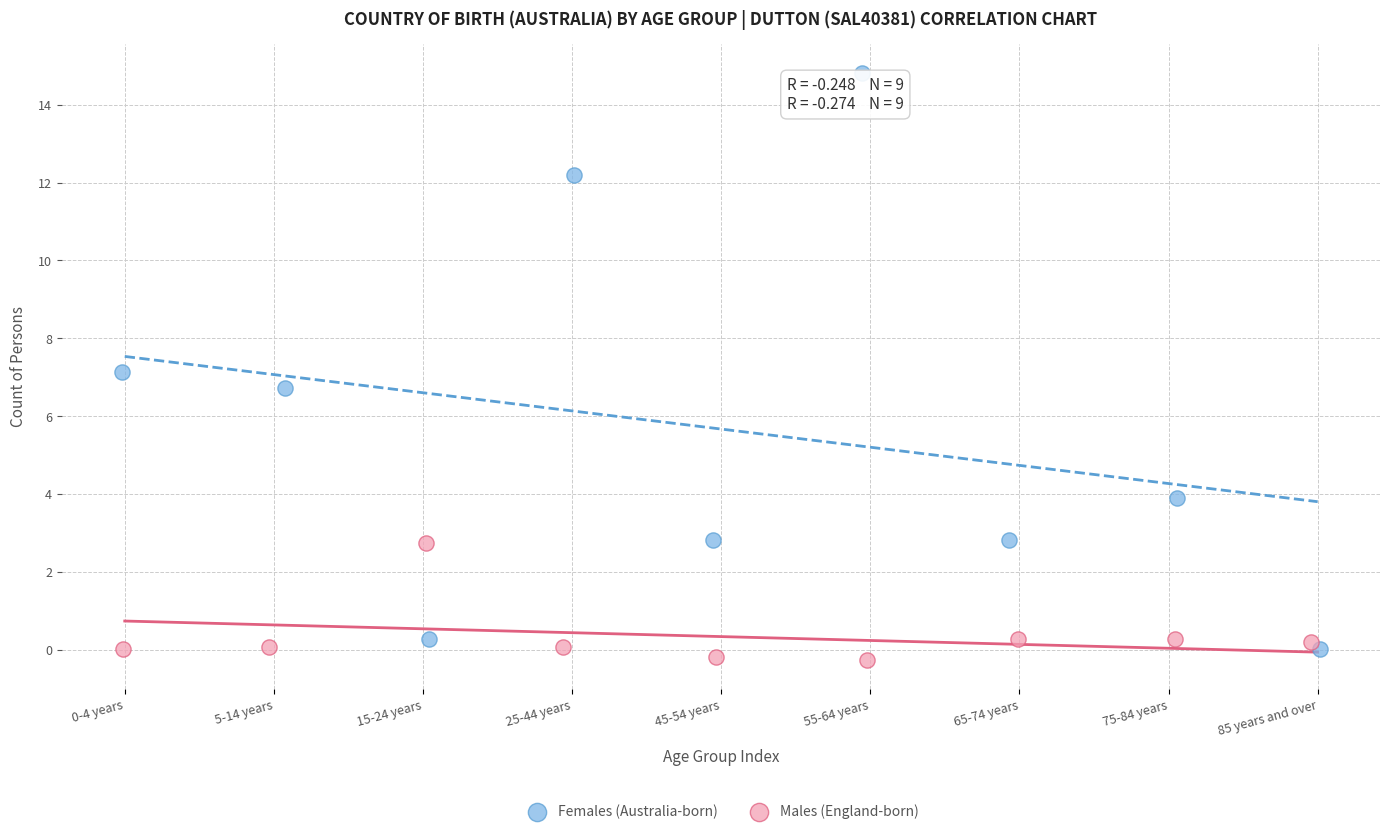

What are all the series names shown in the legend?

Females (Australia-born), Males (England-born)